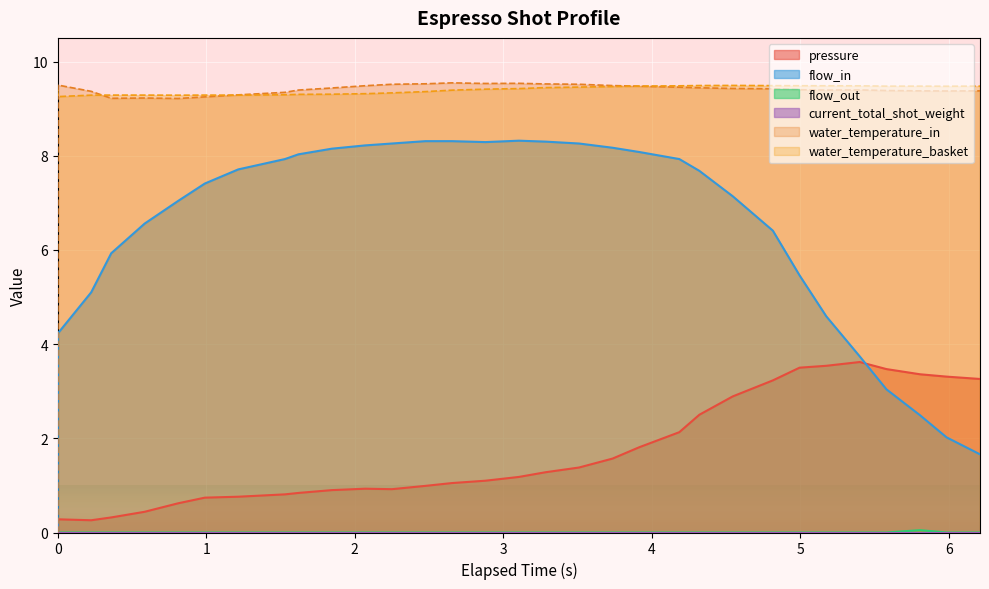

What is the greatest value displayed?

9.5